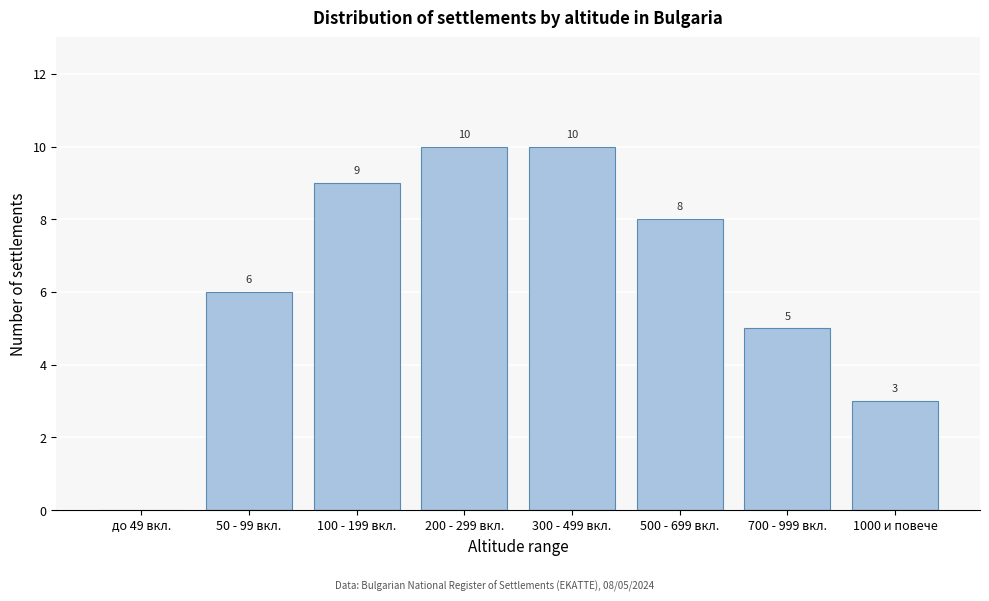

Reading right to left, extract all data points from this chart.

1000 и повече=3	700 - 999 вкл.=5	500 - 699 вкл.=8	300 - 499 вкл.=10	200 - 299 вкл.=10	100 - 199 вкл.=9	50 - 99 вкл.=6	до 49 вкл.=0